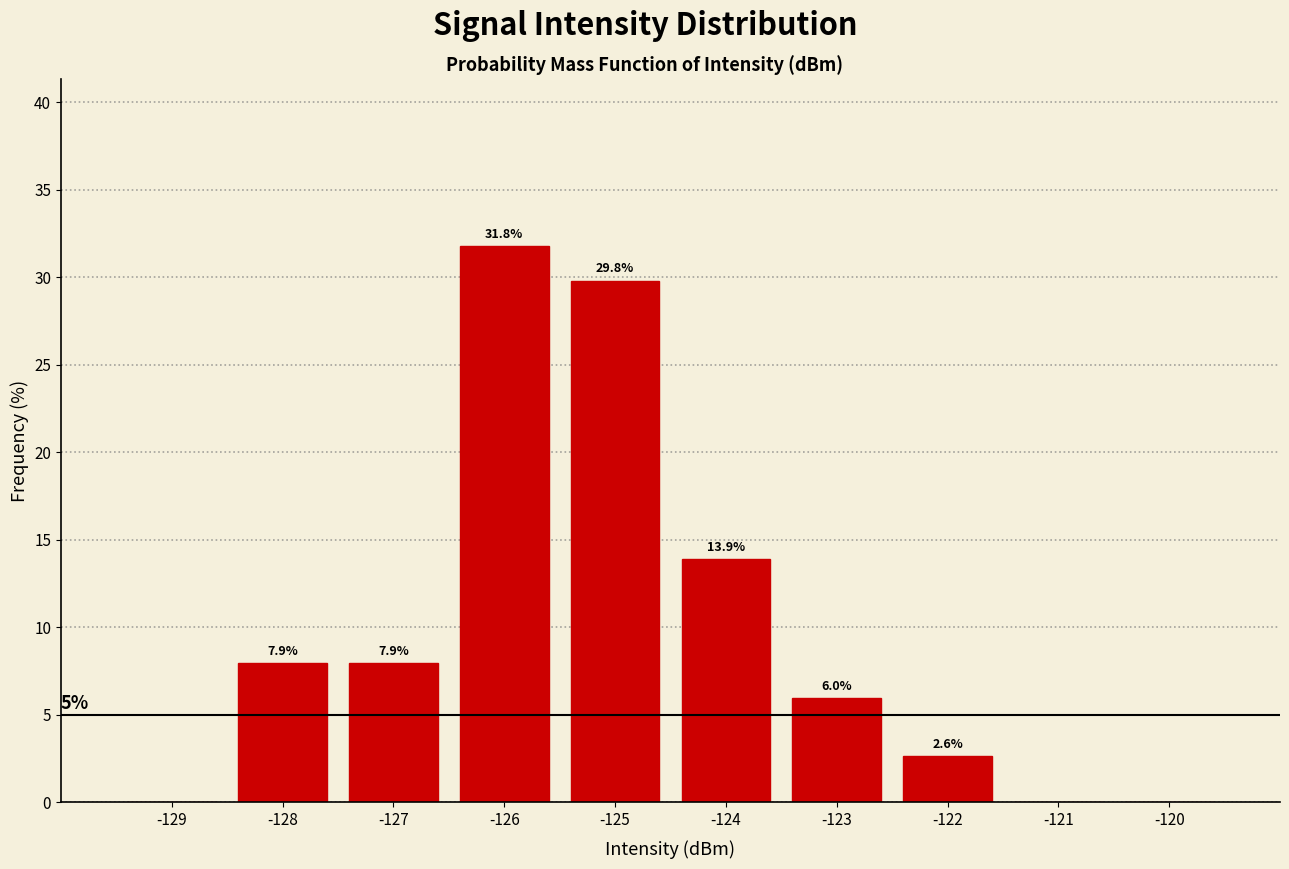

Reading left to right, list all the values displayed in this chart.

-129=0.0	-128=7.9	-127=7.9	-126=31.8	-125=29.8	-124=13.9	-123=6.0	-122=2.6	-121=0.0	-120=0.0